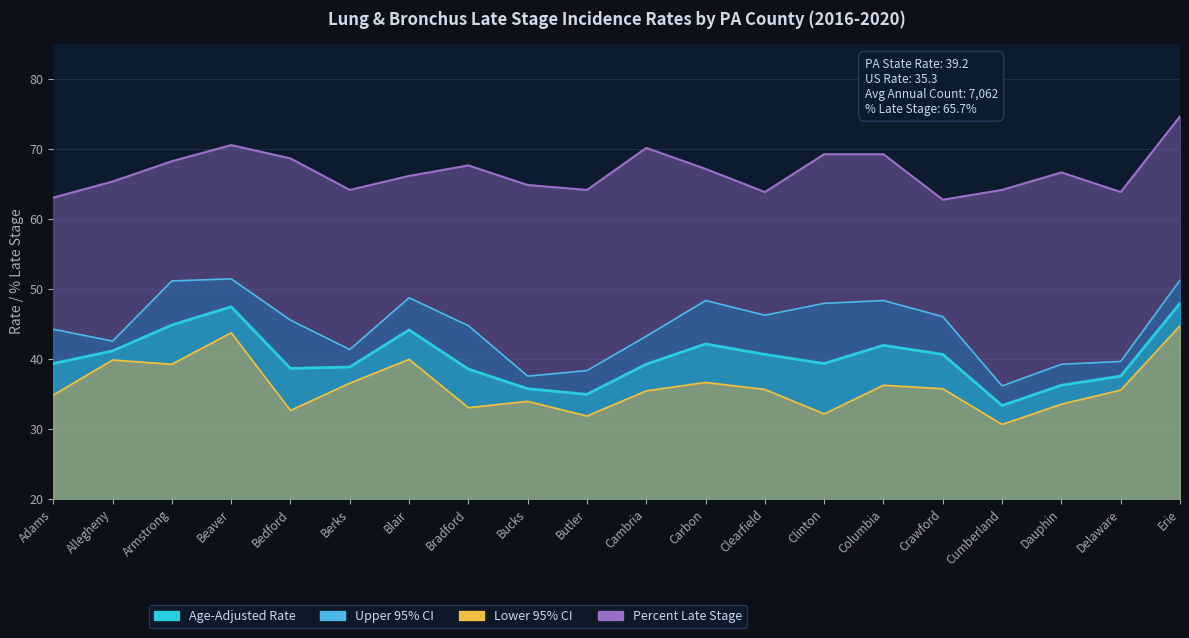

List the labels in order of Upper 95% CI value, largest first.

Beaver, Erie, Armstrong, Blair, Carbon, Columbia, Clinton, Clearfield, Crawford, Bedford, Bradford, Adams, Cambria, Allegheny, Berks, Delaware, Dauphin, Butler, Bucks, Cumberland